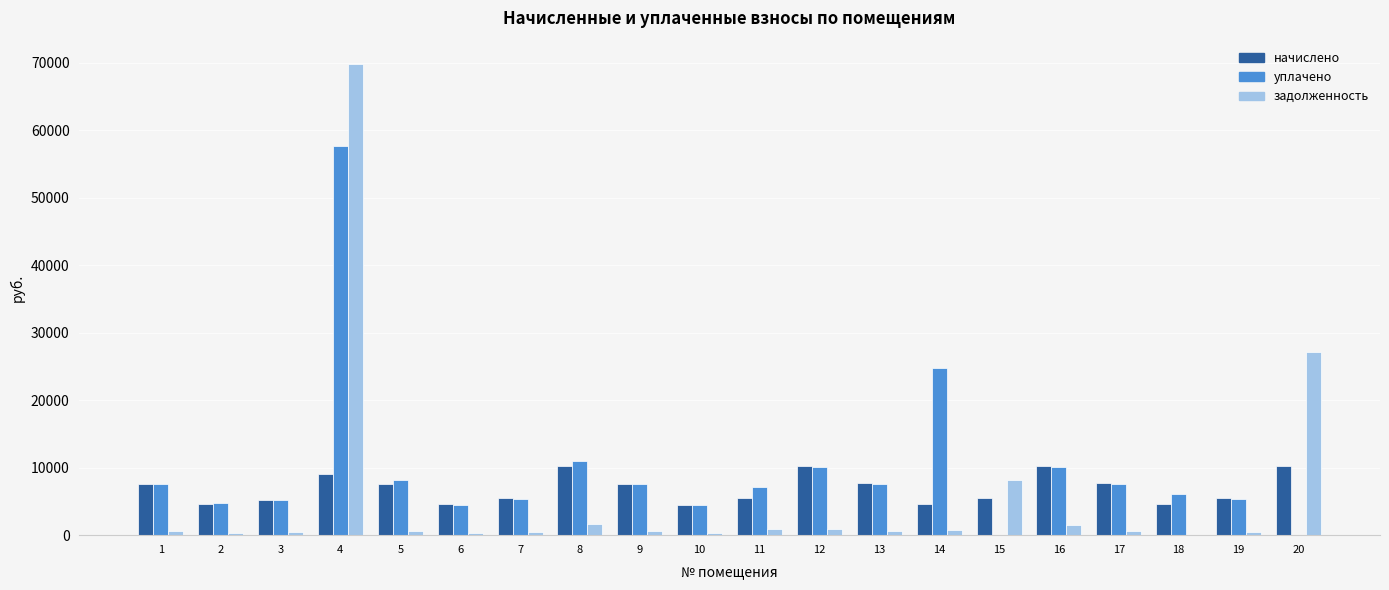

Between 6 and 14, which series saw the biggest shift?

уплачено